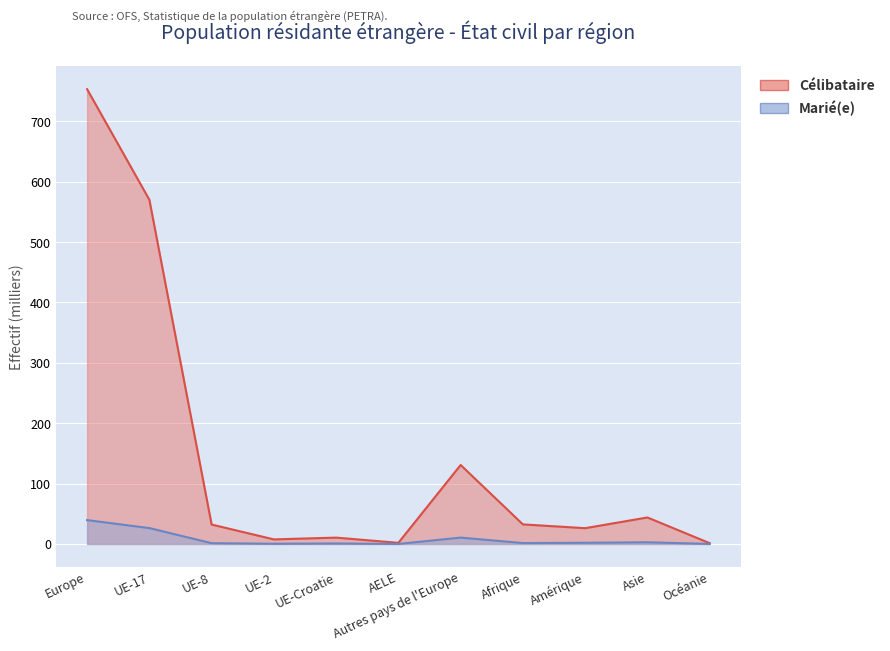

What is the label of the 10th point from the left?

Asie